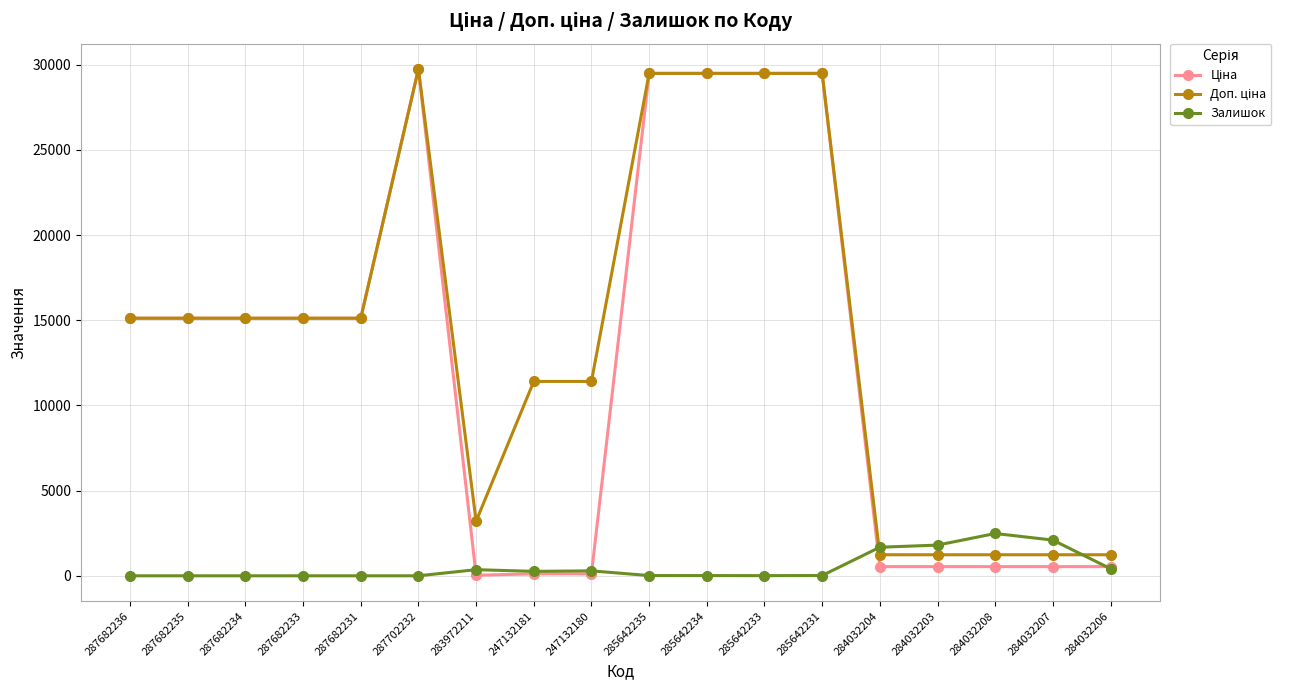

True or false: Залишок has a value of 0.0 at 287682231.

True